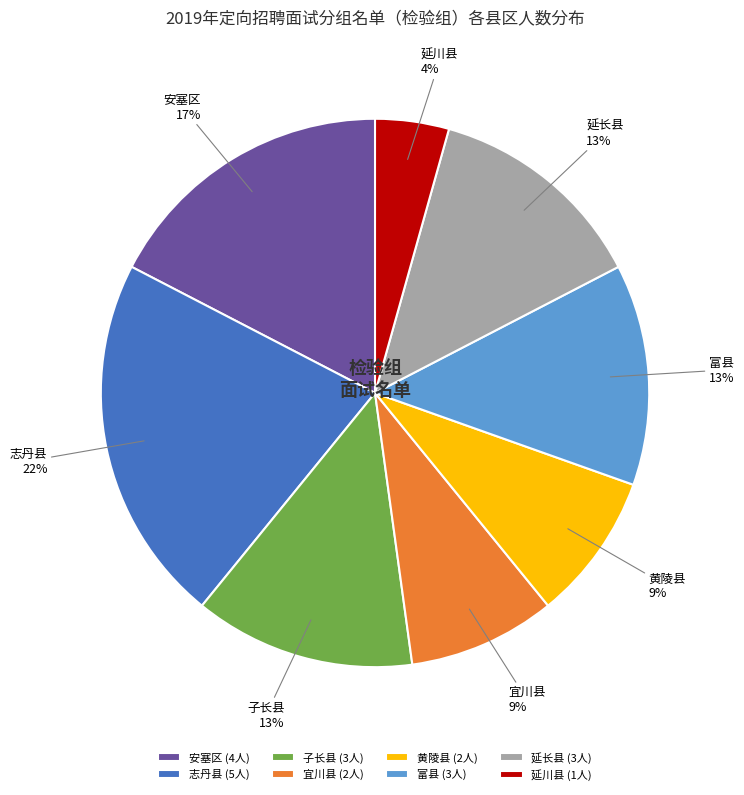

To the nearest percent, what is the combined percentage of 安塞区 (4人) and 黄陵县 (2人)?

26%